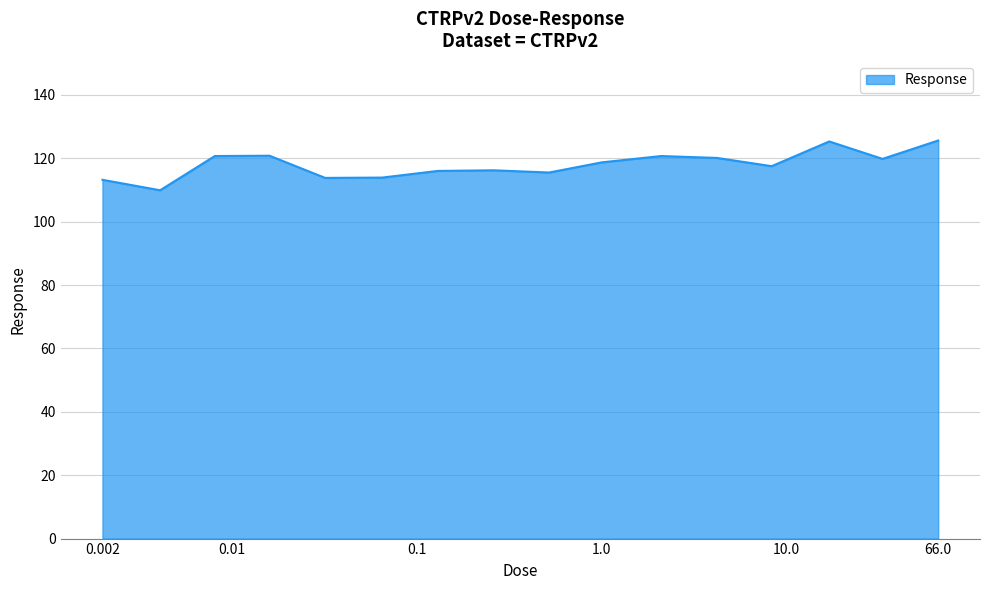

What is the difference between the maximum and minimum values?

15.7